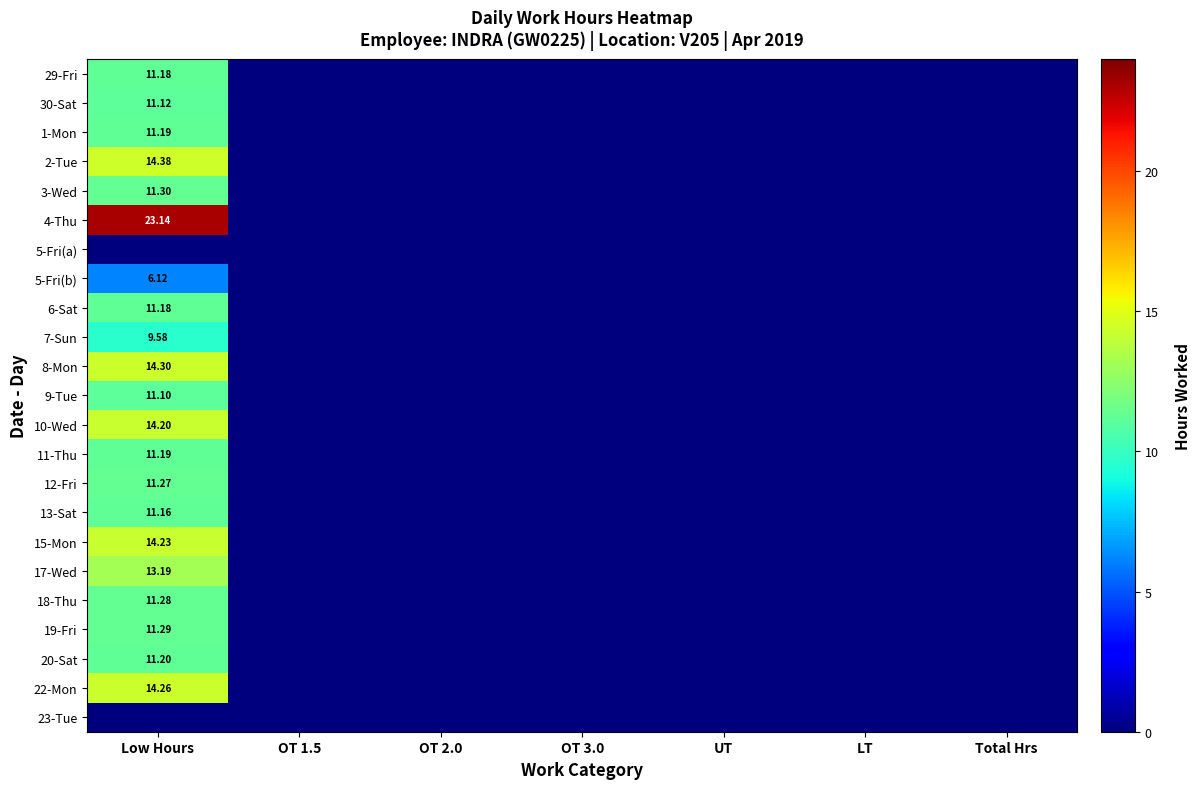

At which label does 5-Fri(a) reach its minimum?

Low Hours